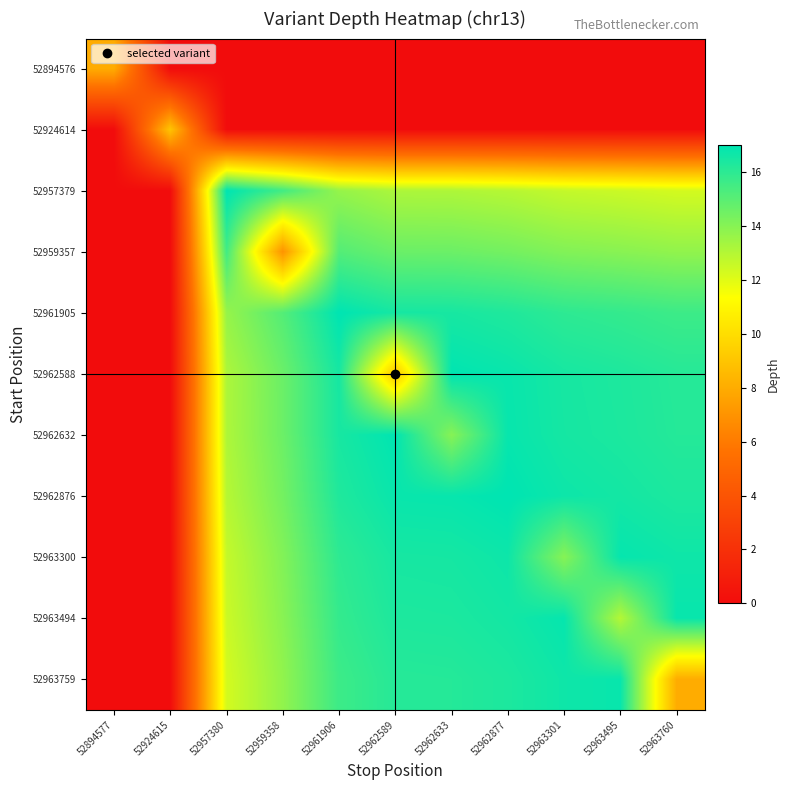

At 52961906, list the series in order from smallest to largest.

52894576, 52924614, 52957379, 52959357, 52963759, 52963494, 52963300, 52962876, 52962632, 52962588, 52961905